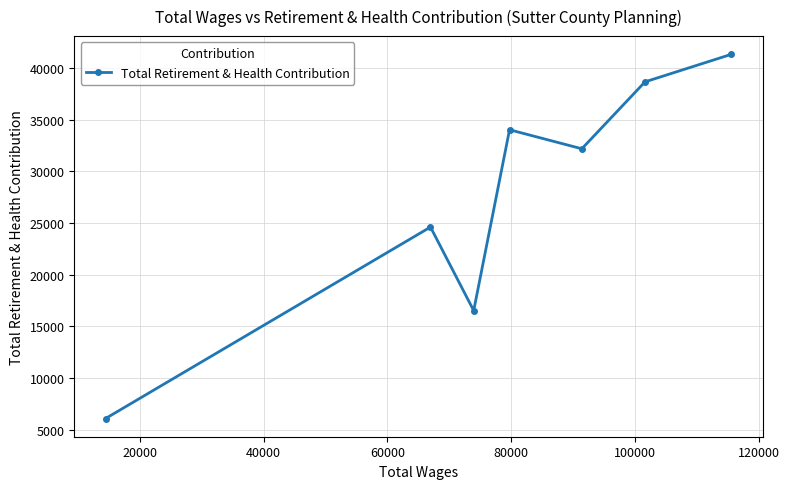

Reading left to right, transcribe all the data shown in this chart.

6064	24599	16509	34017	32177	38657	41321